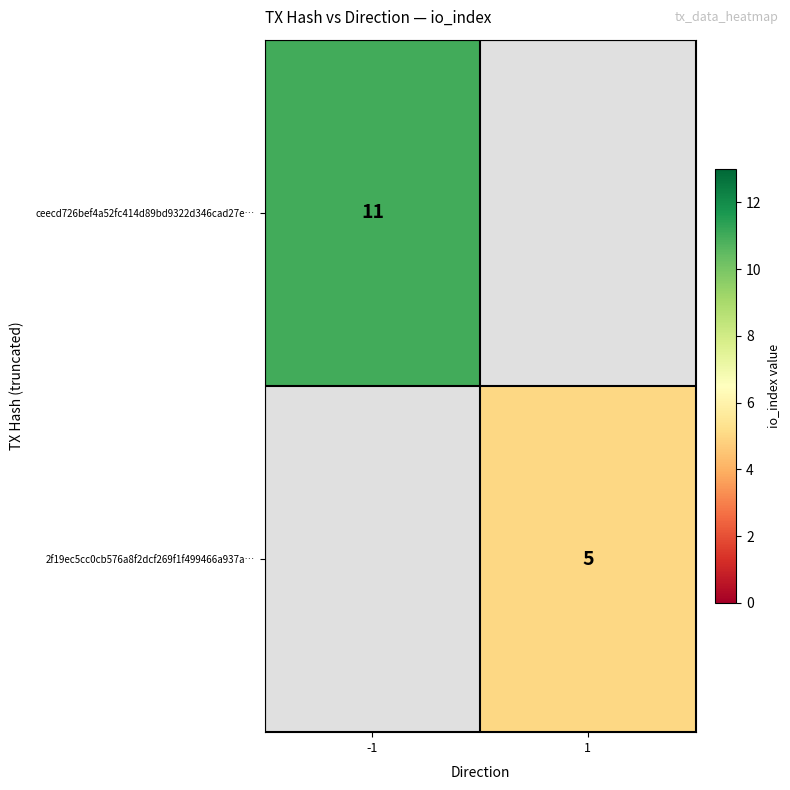

The value of ceecd726bef4a52fc414d89bd9322d346cad27e… at -1 is 7. True or false?

False